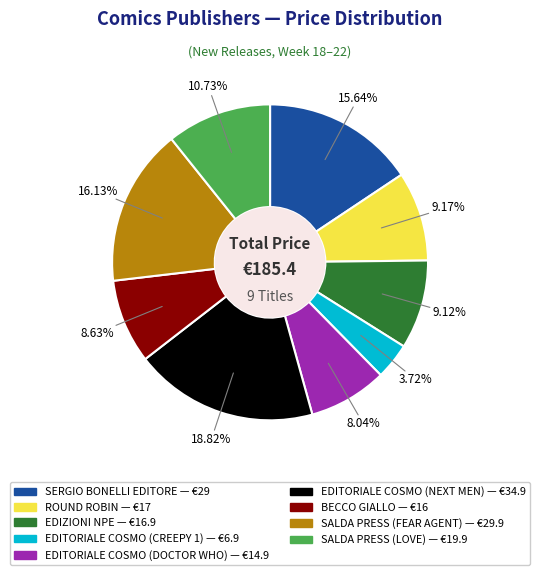

Does any single category account for the majority?

No